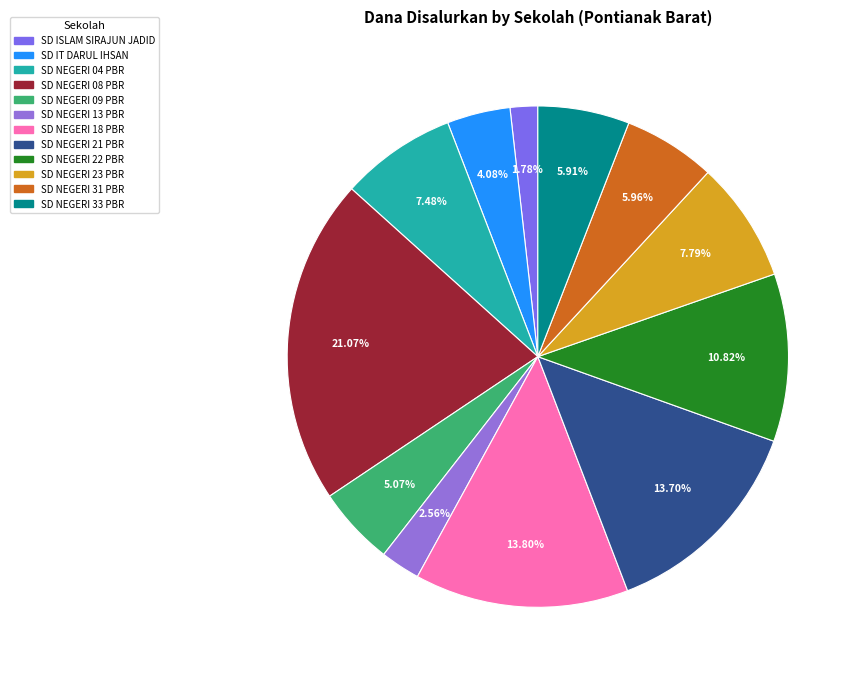

Is it true that SD NEGERI 18 is 14% of the pie?

True